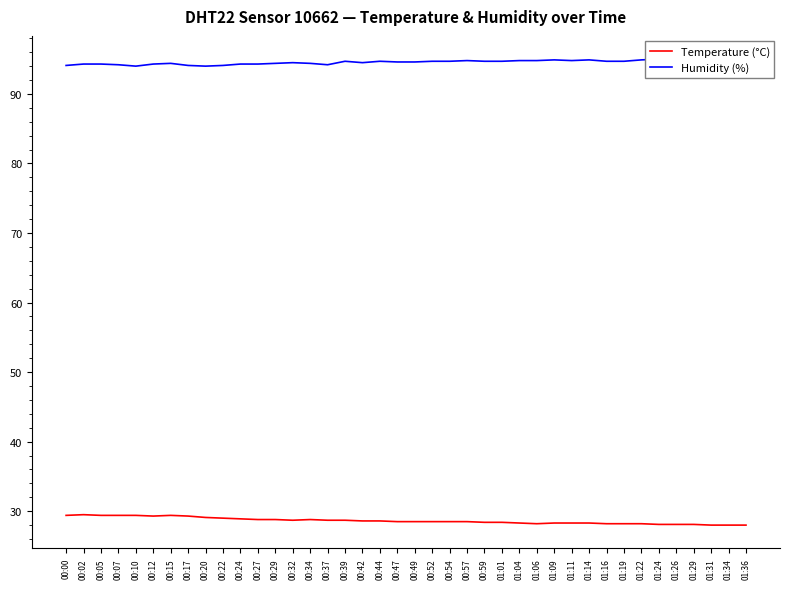

At which label does Temperature (°C) reach its peak?

00:02